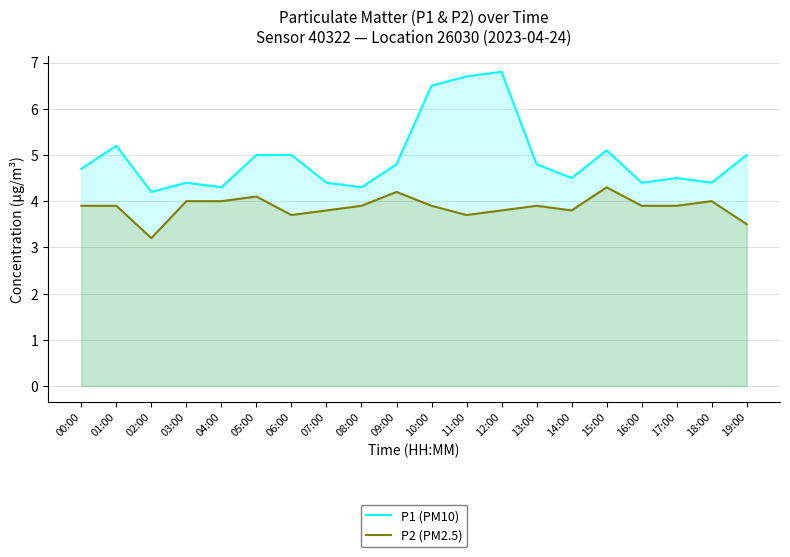

How many series are shown in this chart?

2